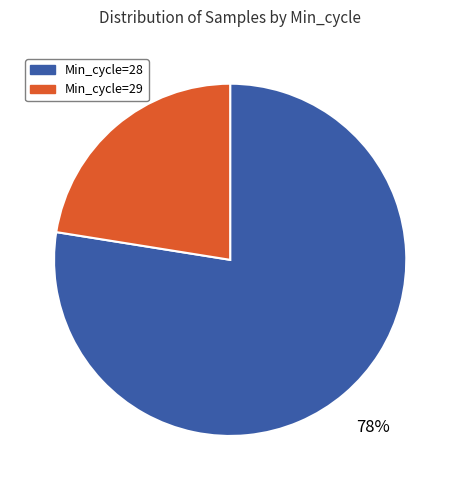

Approximately how many times larger is the value at Min_cycle=29 compared to Min_cycle=28?

0.3